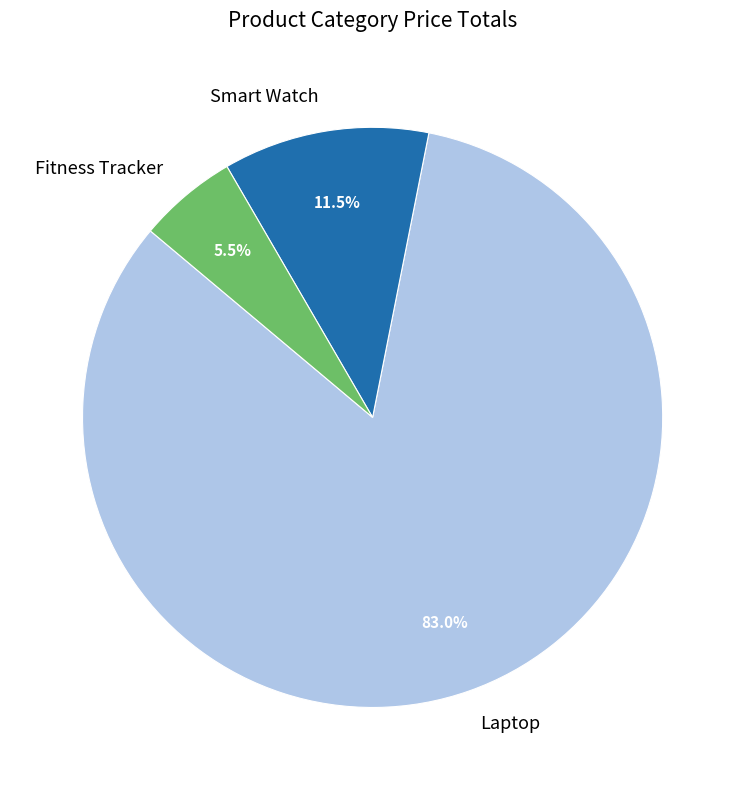

What portion of the pie excludes Laptop?

17.0%